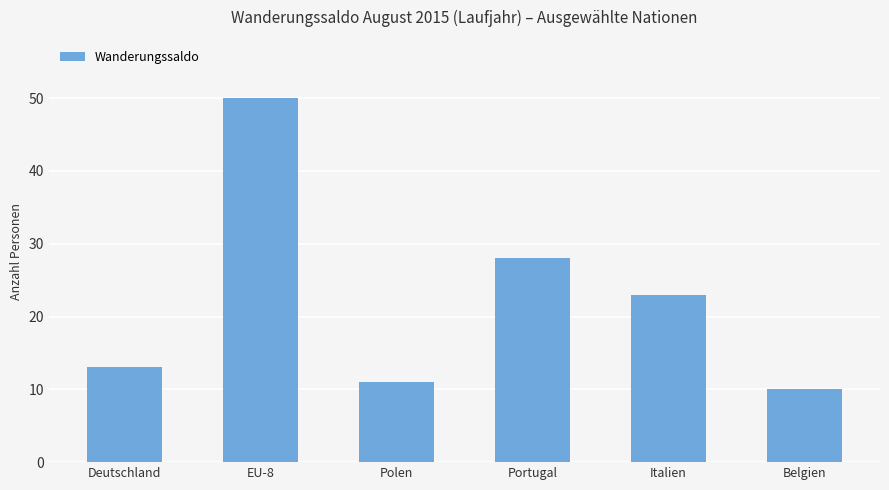

The chart shows a value of 10 at Belgien. True or false?

True